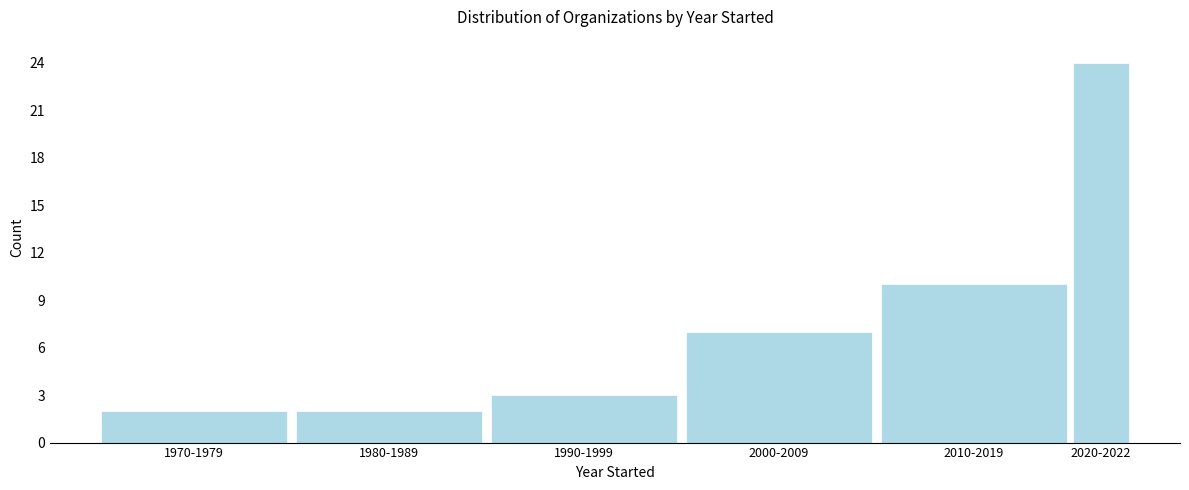

Reading left to right, transcribe all the data shown in this chart.

2	2	3	7	10	24